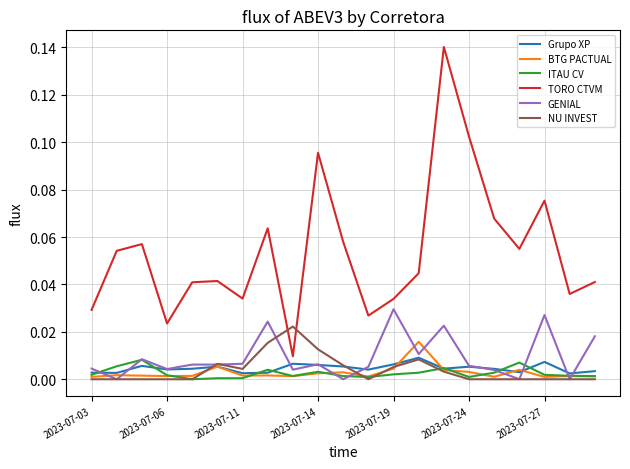

Which series has the largest range (max minus min)?

TORO CTVM